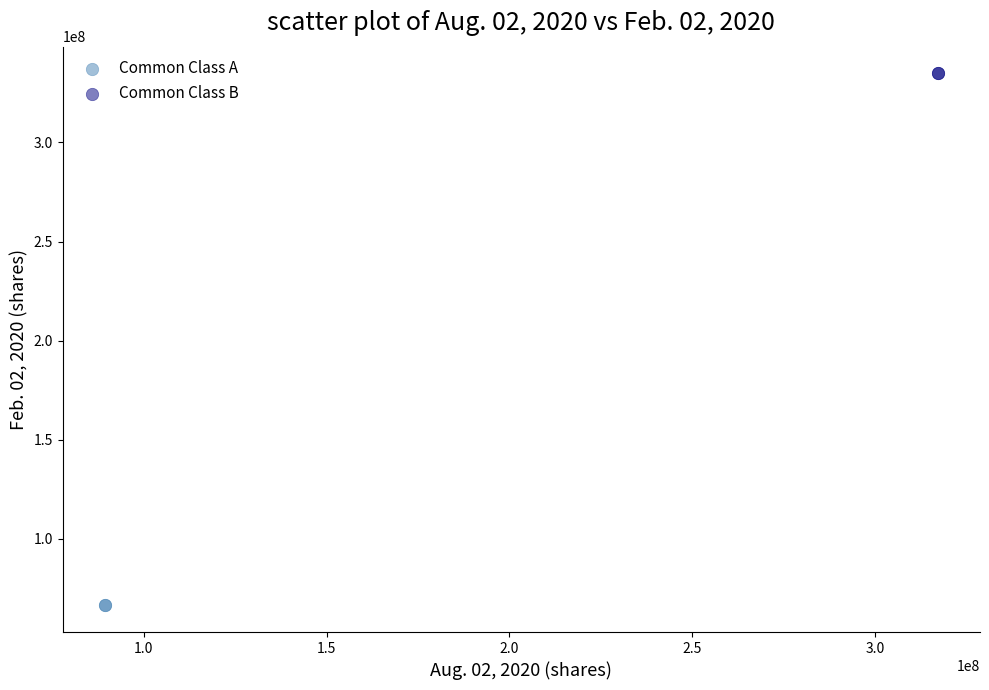

What are all the series names shown in the legend?

Common Class A, Common Class B